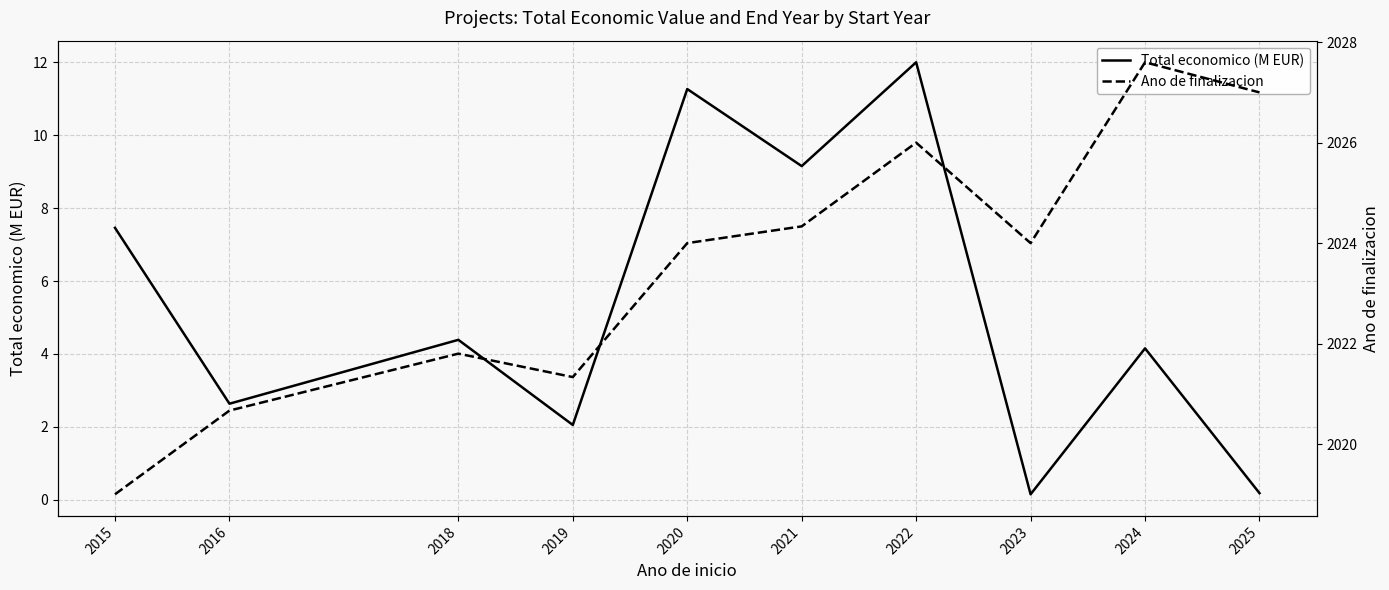

What is the sum of the Total economico (M EUR) values at 2022 and 2018?

16.4